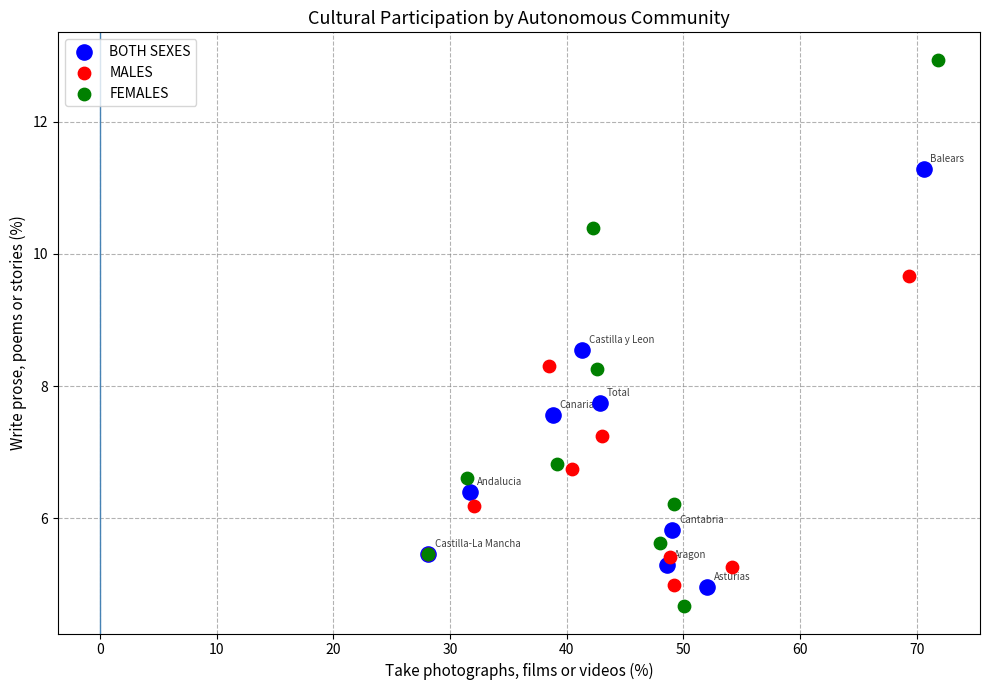

Which series reaches the maximum Y coordinate?

FEMALES